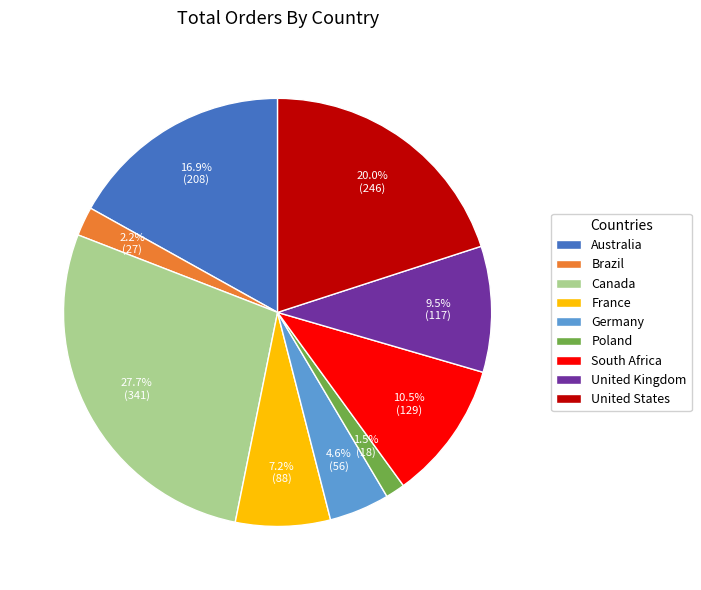

How many segments does this pie chart have?

9